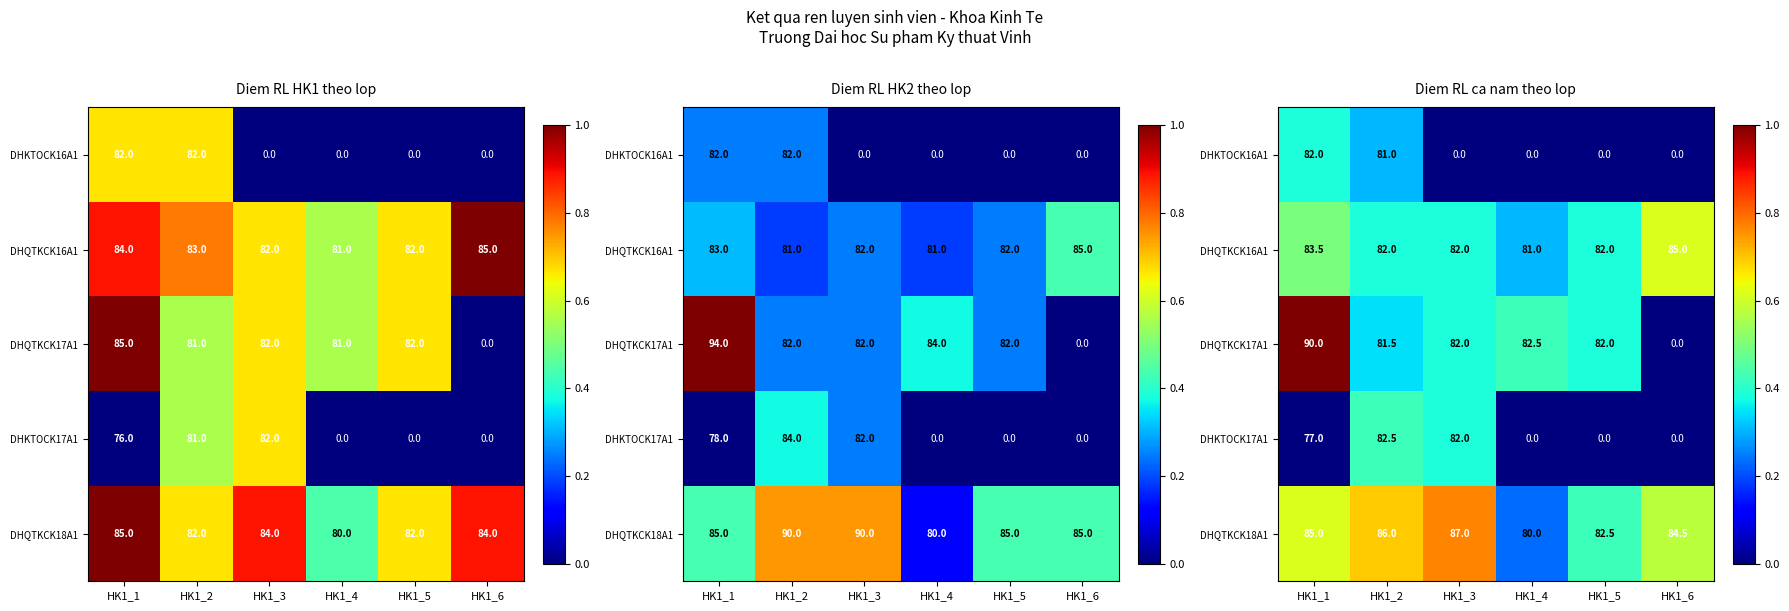

Which series has the largest range (max minus min)?

DHQTKCK17A1